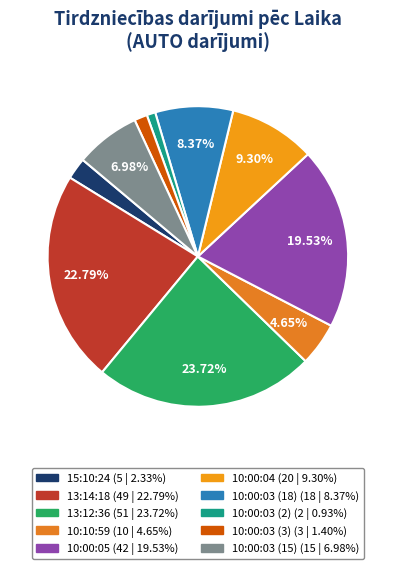

How many slices are in this pie chart?

10